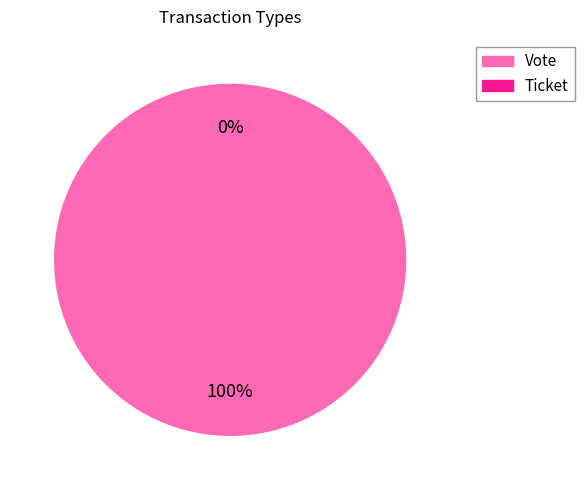

To the nearest percent, what is the difference between the Vote and Ticket slice percentages?

100%